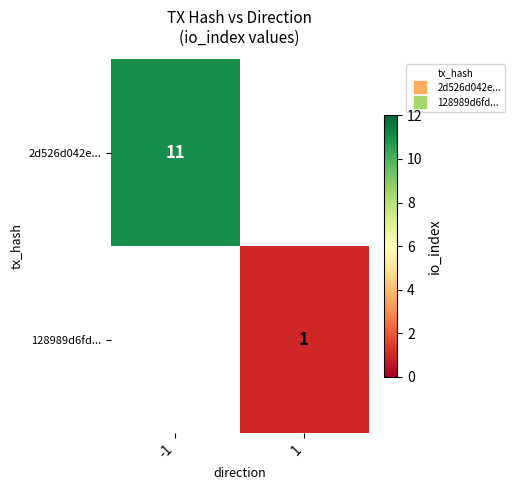

List the series in order of their overall mean, highest first.

2d526d042e..., 128989d6fd...